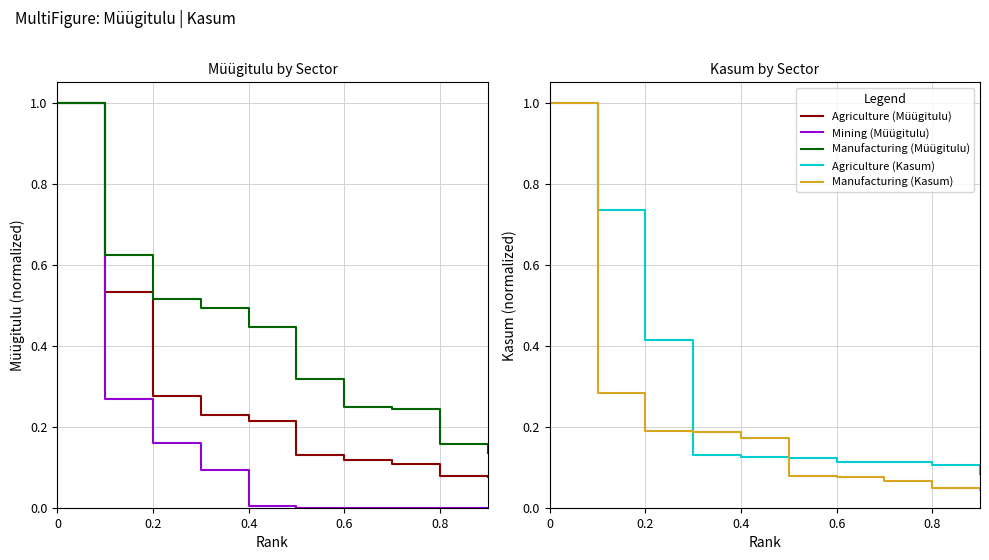

What is the maximum value for Manufacturing (Kasum)?

1.0